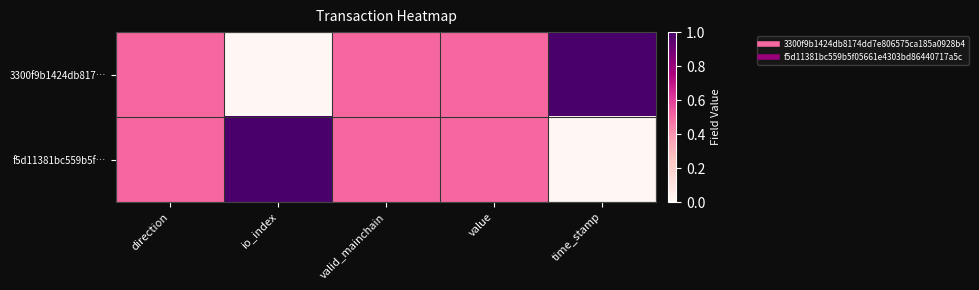

At how many categories does at least one series exceed 0?

5